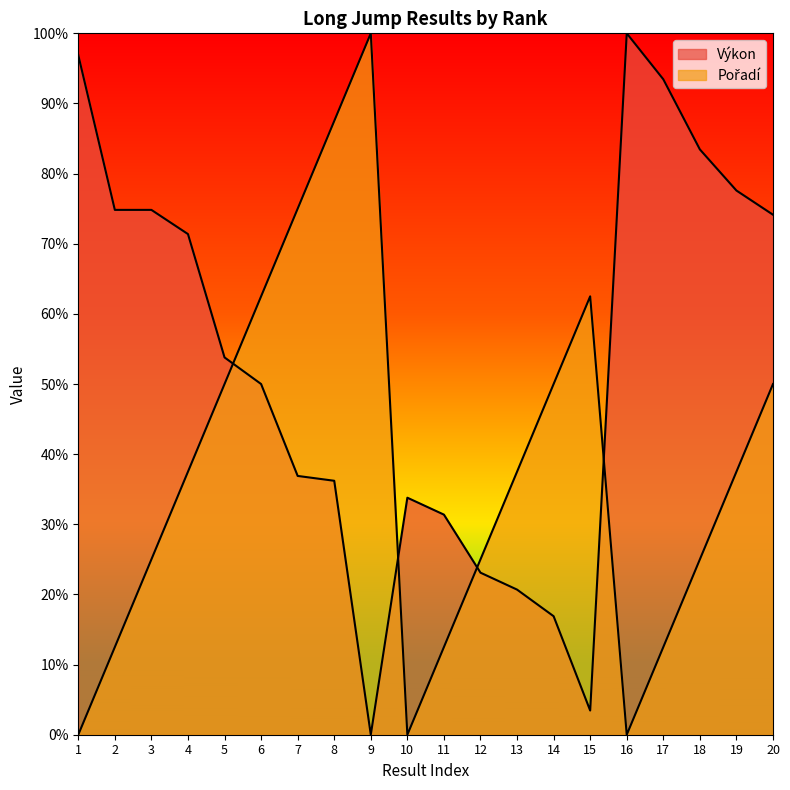

What is the average value of the Výkon series?

0.5